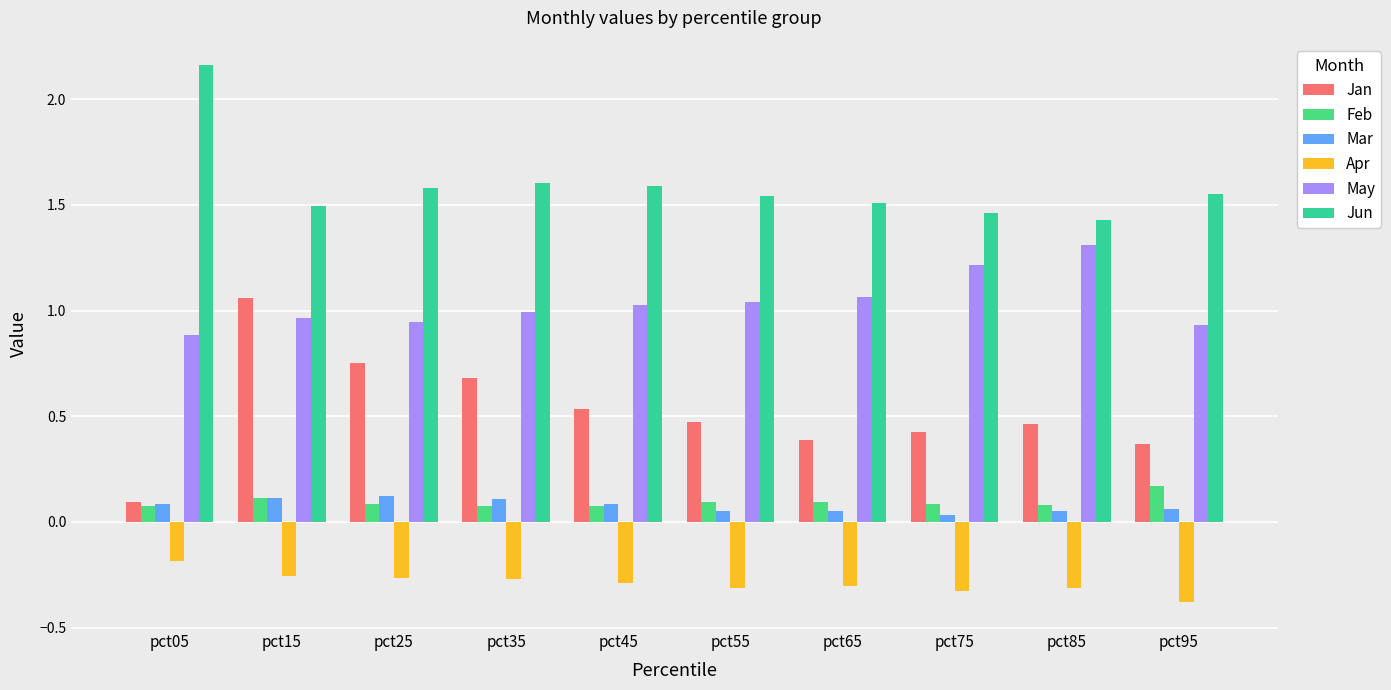

Are the bars grouped side by side (vs. stacked)?

Yes